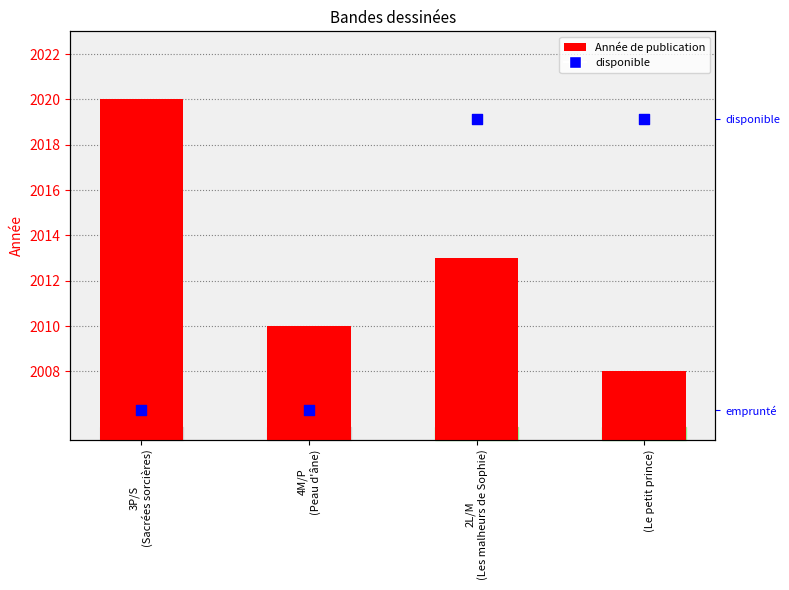

At how many categories does at least one series exceed 809?

4